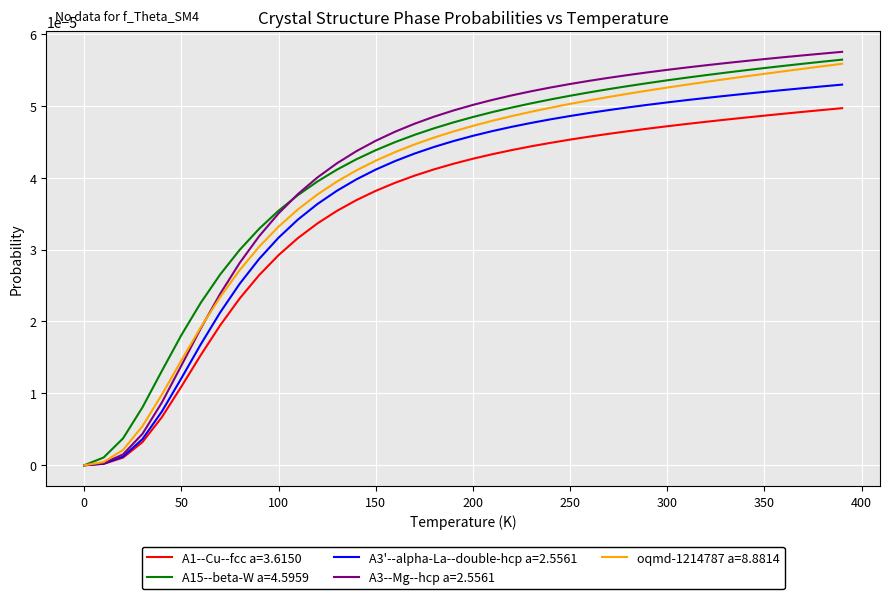

Which series has the largest range (max minus min)?

A3--Mg--hcp a=2.5561